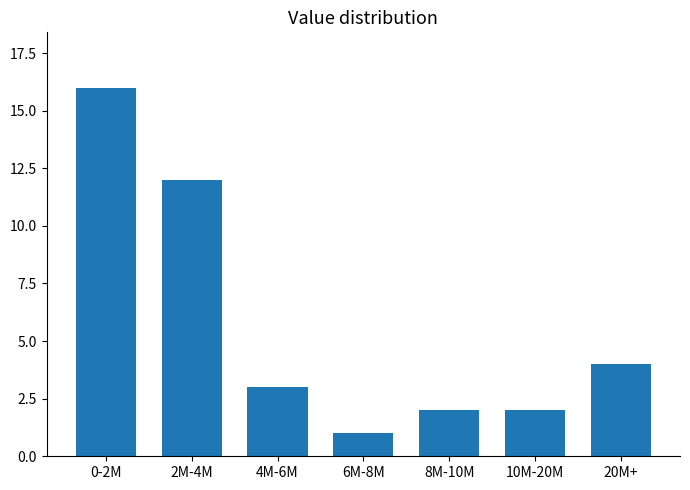

Reading left to right, transcribe all the data shown in this chart.

0-2M=16	2M-4M=12	4M-6M=3	6M-8M=1	8M-10M=2	10M-20M=2	20M+=4